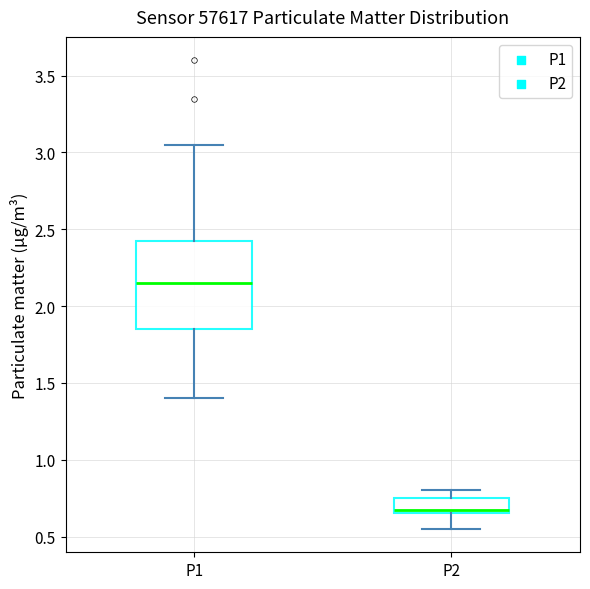

Reading left to right, transcribe this box plot: for each box, give where its median line is, the range the box spans, and where its two whiskers end, as read against the y-axis. The values are not printed on the chart, so give them approximately, as read against the axis.

P1: median 2.15, box 1.85 to 2.45, whiskers 1.40 to 3.05
P2: median 0.70, box 0.65 to 0.75, whiskers 0.55 to 0.80